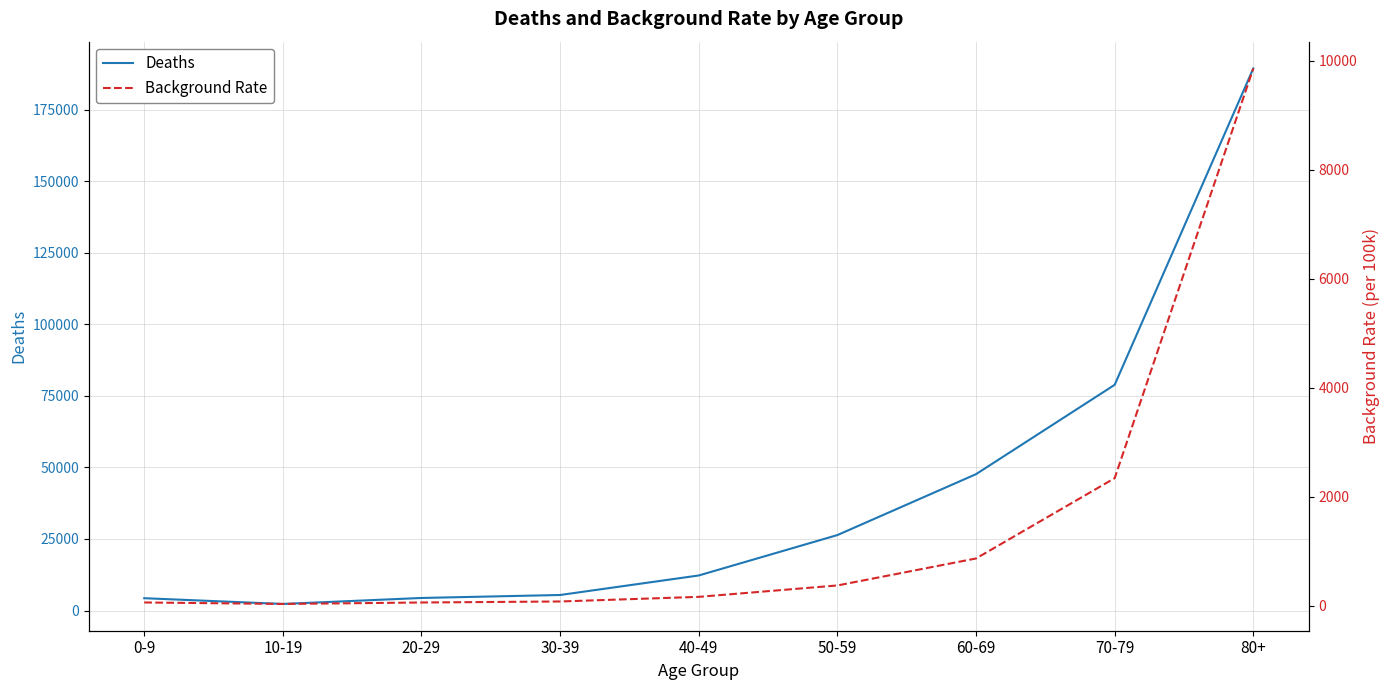

The Background Rate series shows 28.8 at 0-9. True or false?

False